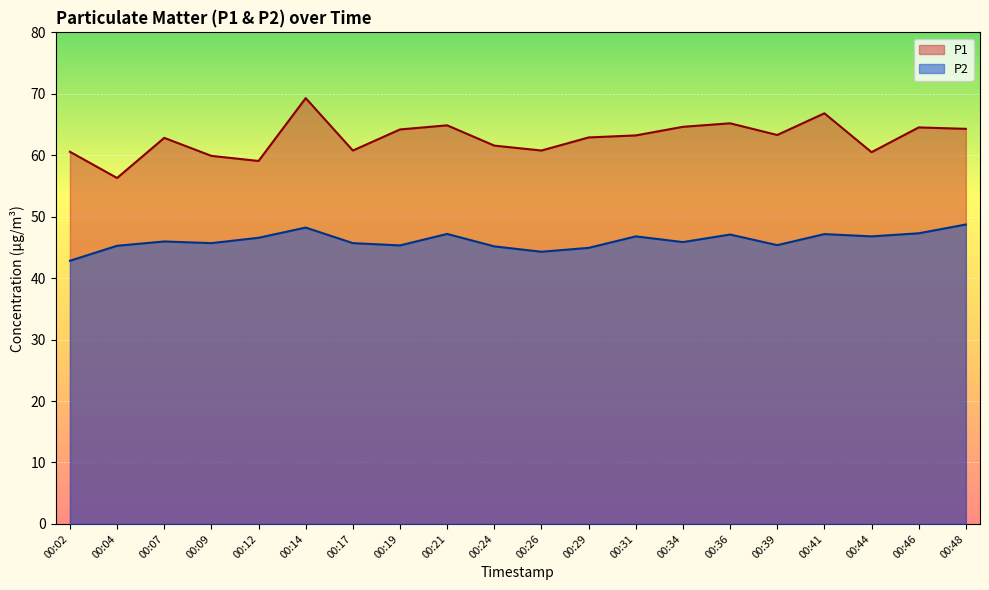

What is the total value across all series at 00:41?

114.0